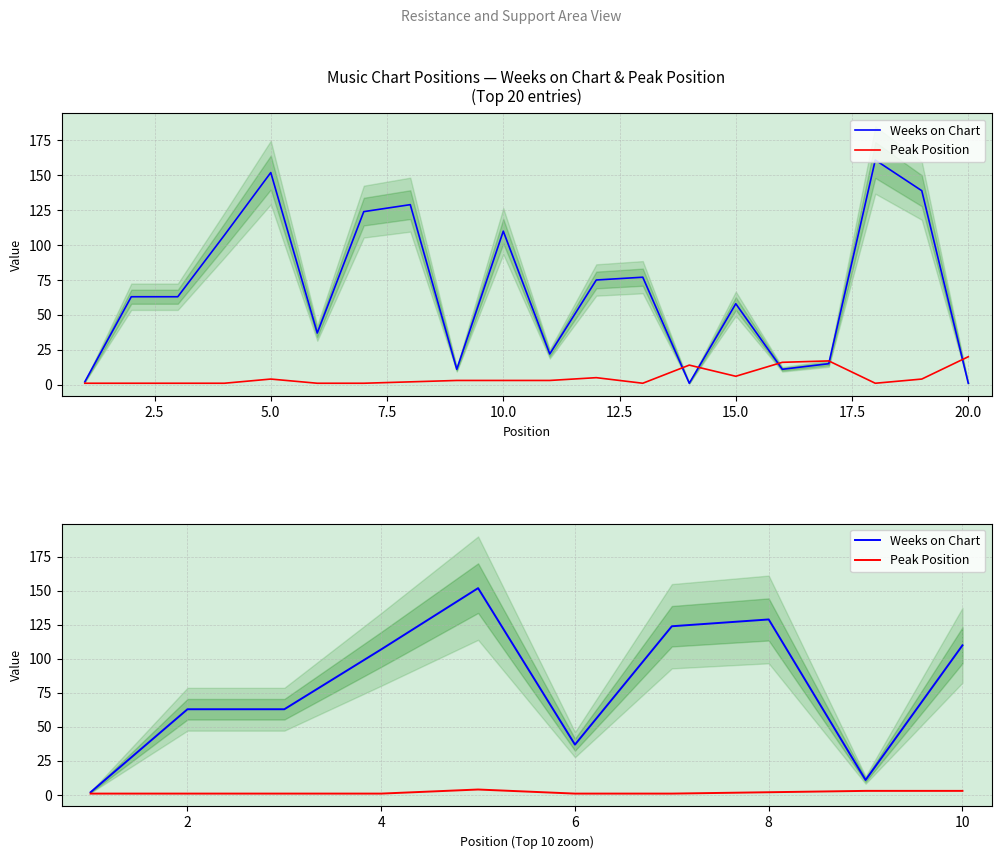

True or false: Peak Position and Weeks on Chart intersect in this chart.

False